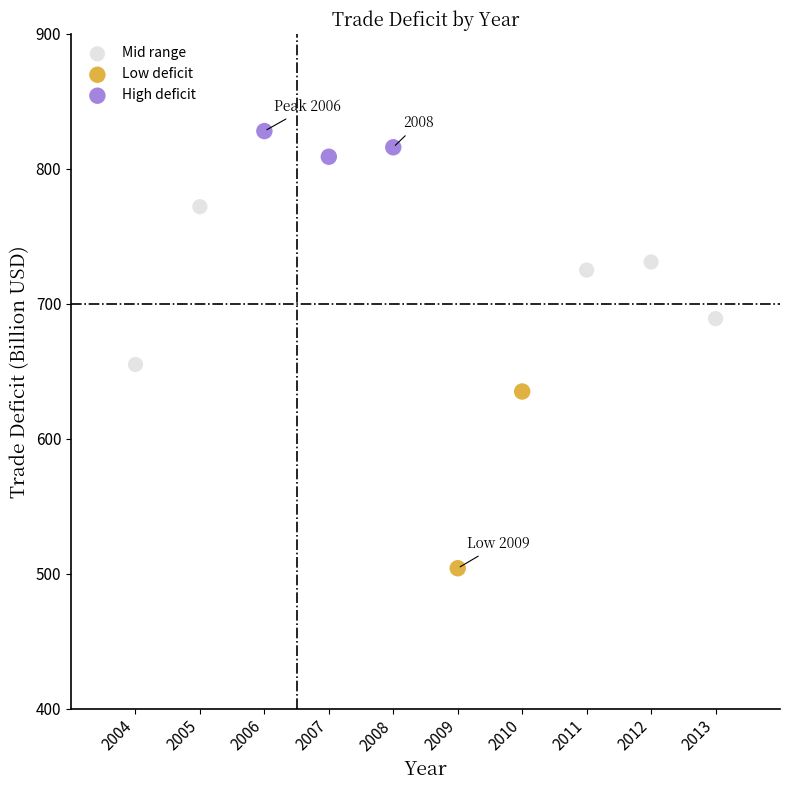

What are all the series names shown in the legend?

Mid range, Low deficit, High deficit